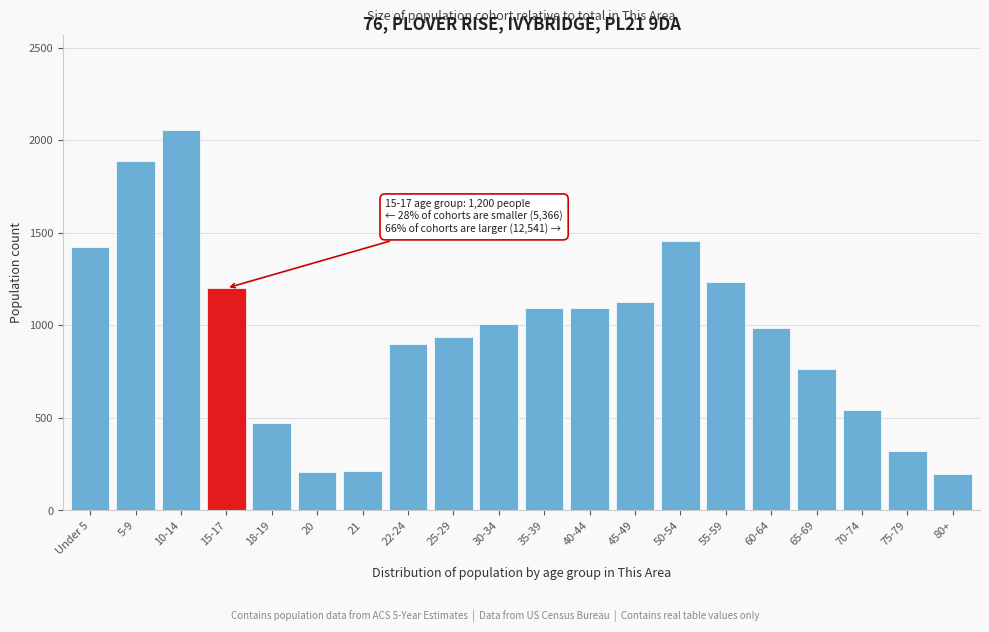

Which label corresponds to the largest value in the chart?

10-14